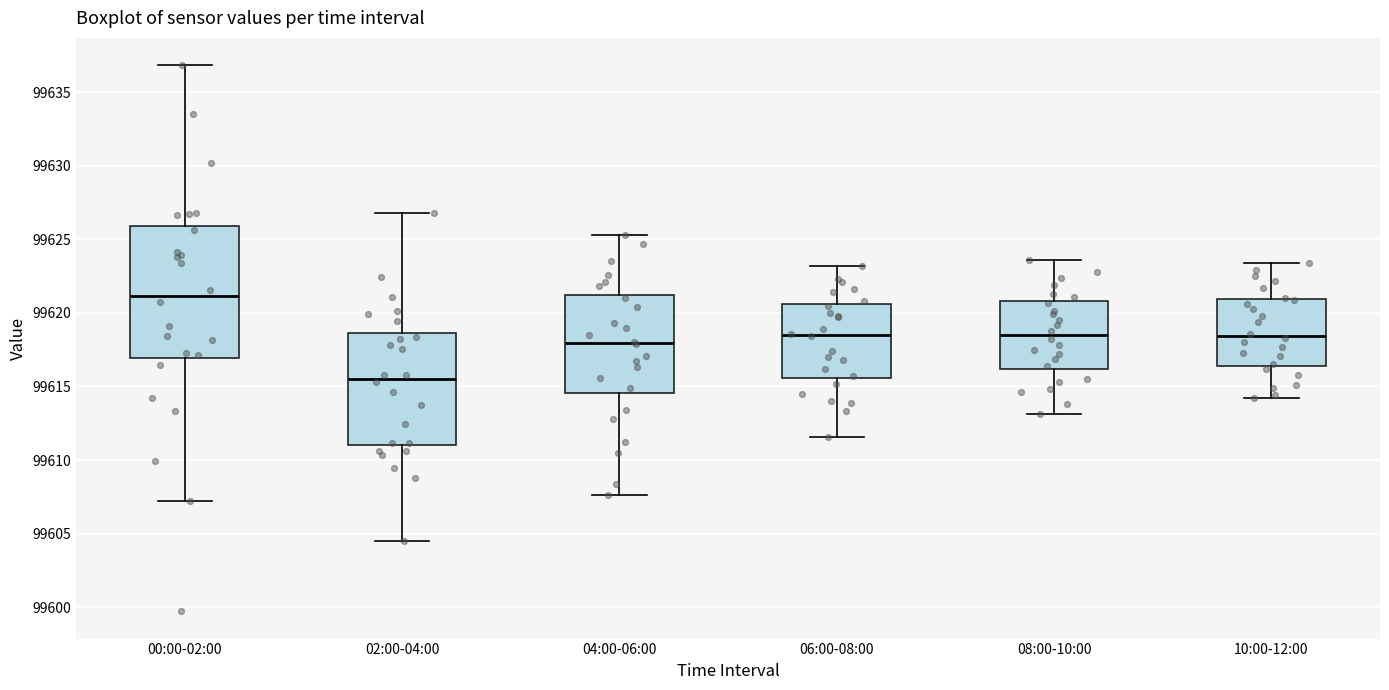

Which box's median line is the highest?

00:00-02:00